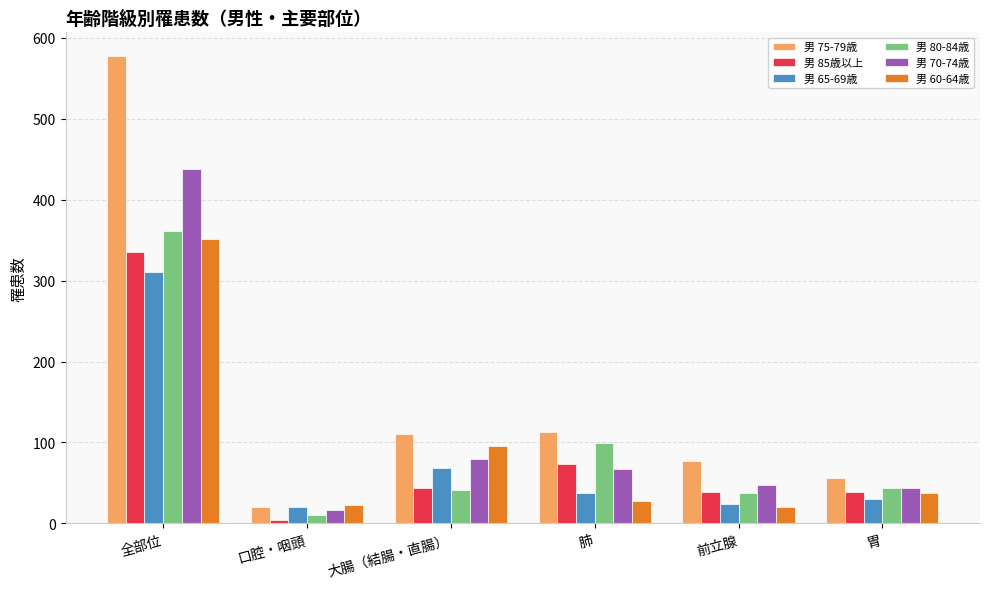

Is the value of 男 75-79歳 at 肺 greater than the value of 男 60-64歳 at 大腸（結腸・直腸）?

Yes